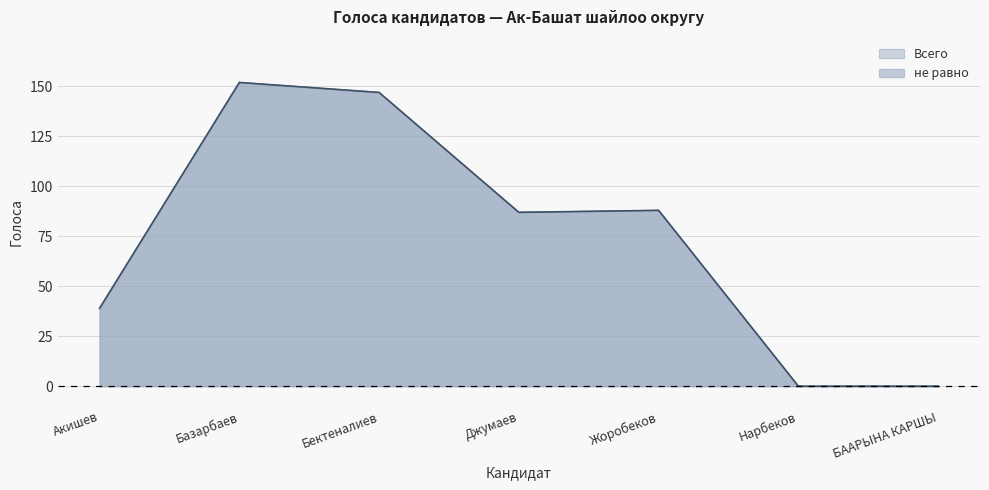

Reading left to right, extract all data points from this chart.

Всего: Акишев=39	Базарбаев=152	Бектеналиев=147	Джумаев=87	Жоробеков=88	Нарбеков=0	БААРЫНА КАРШЫ=0
не равно: Акишев=39	Базарбаев=152	Бектеналиев=147	Джумаев=87	Жоробеков=88	Нарбеков=0	БААРЫНА КАРШЫ=0